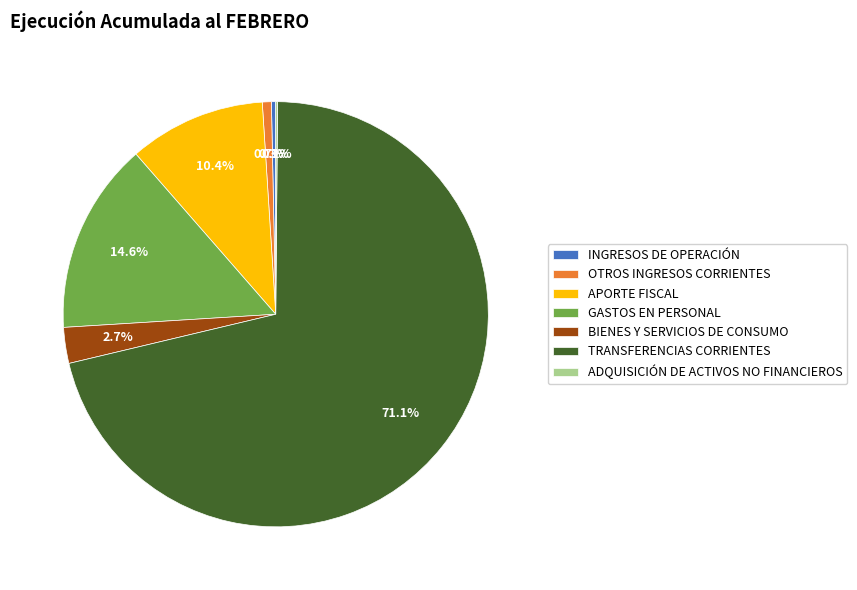

Which category has the biggest portion of the pie?

TRANSFERENCIAS CORRIENTES